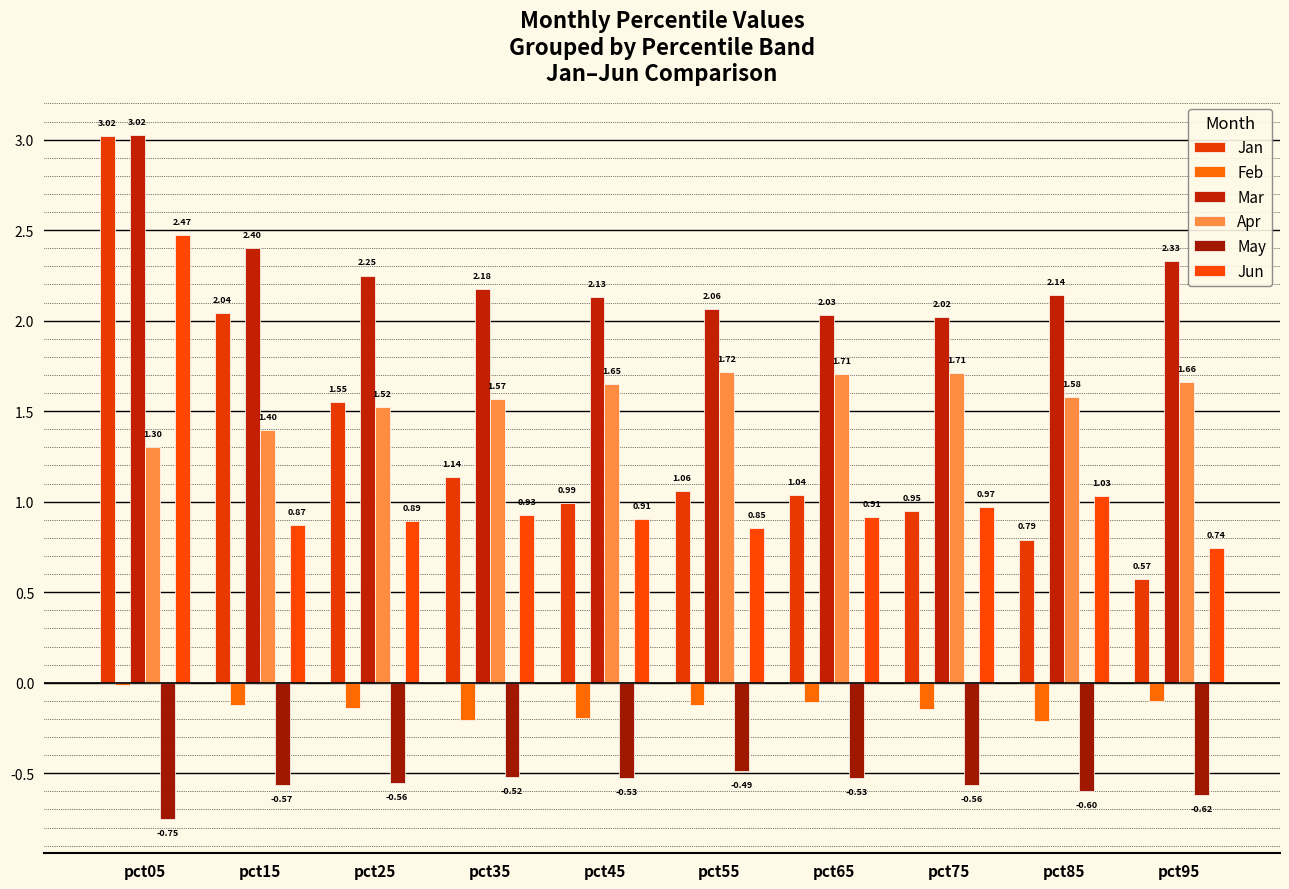

What is the value of the Mar bar at the 9th from the left?

2.1